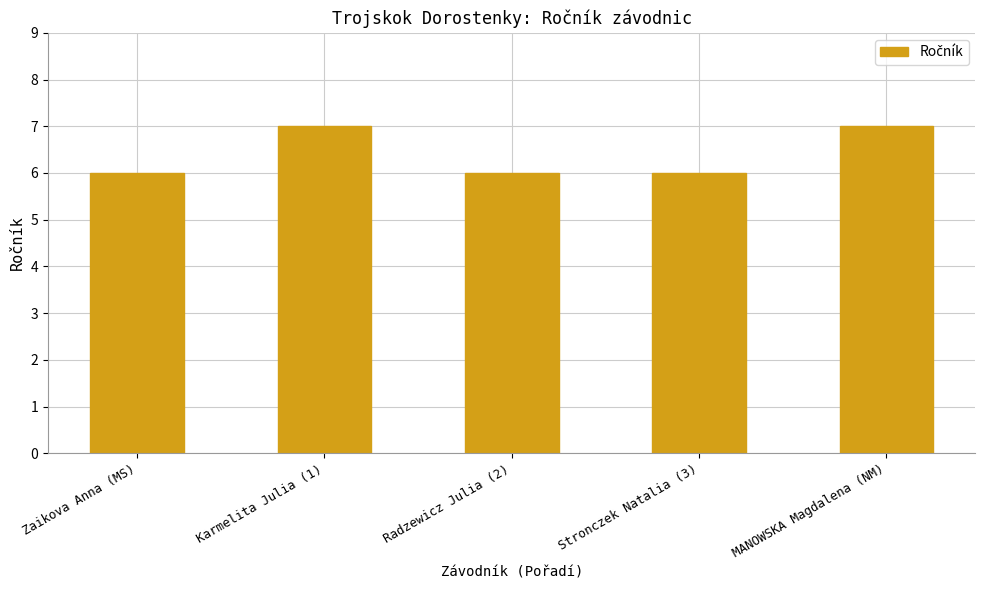

How many data points does each series have?

5